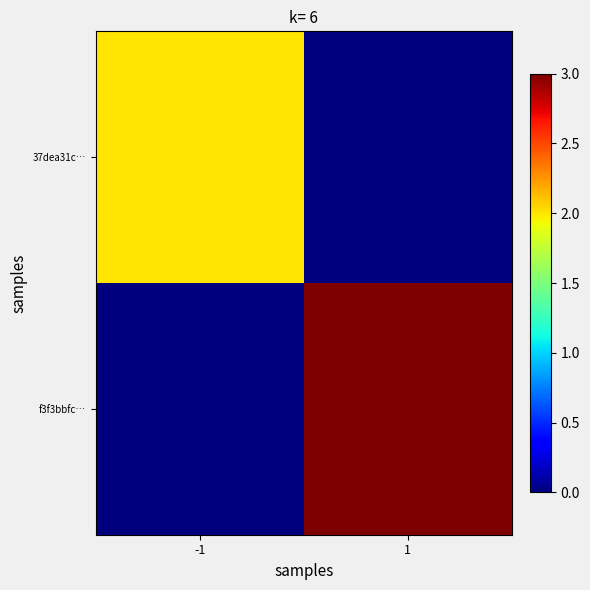

Reading left to right, extract all data points from this chart.

37dea31c…: -1=2	1=0
f3f3bbfc…: -1=0	1=3